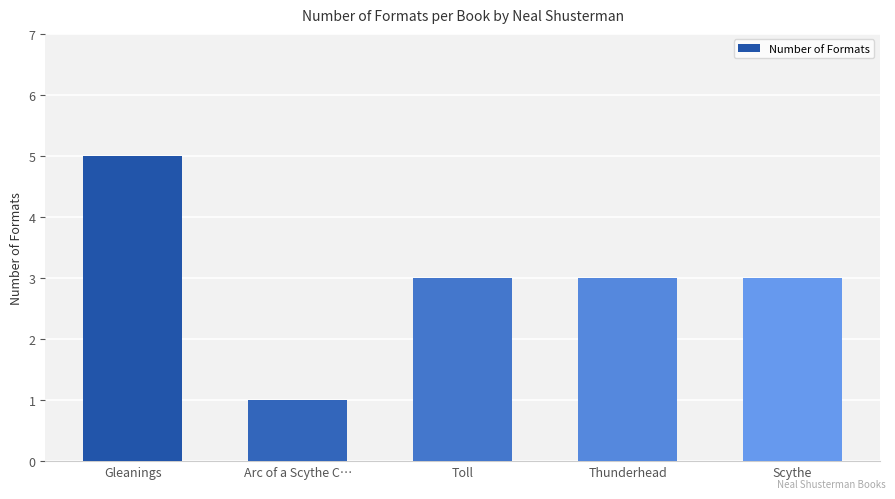

What is the difference between the maximum and minimum values?

4